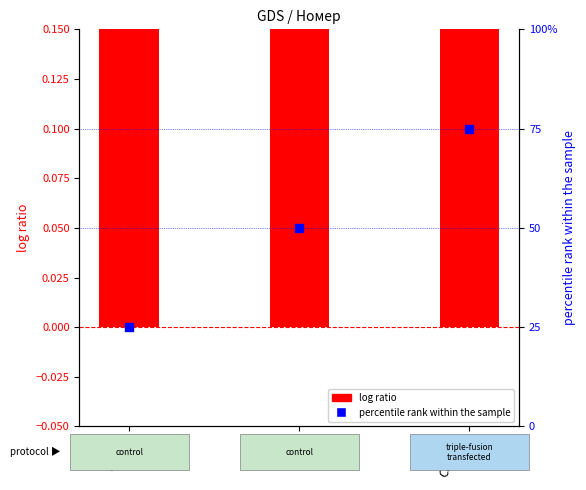

Which series has the largest total across all categories?

log ratio